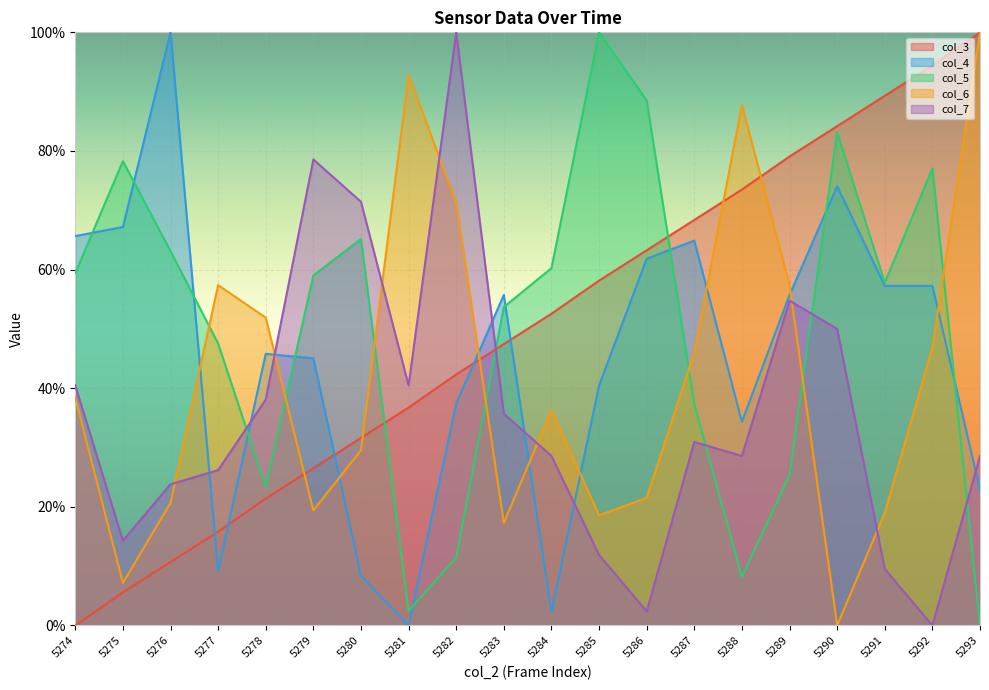

At how many categories does at least one series exceed 34?

20